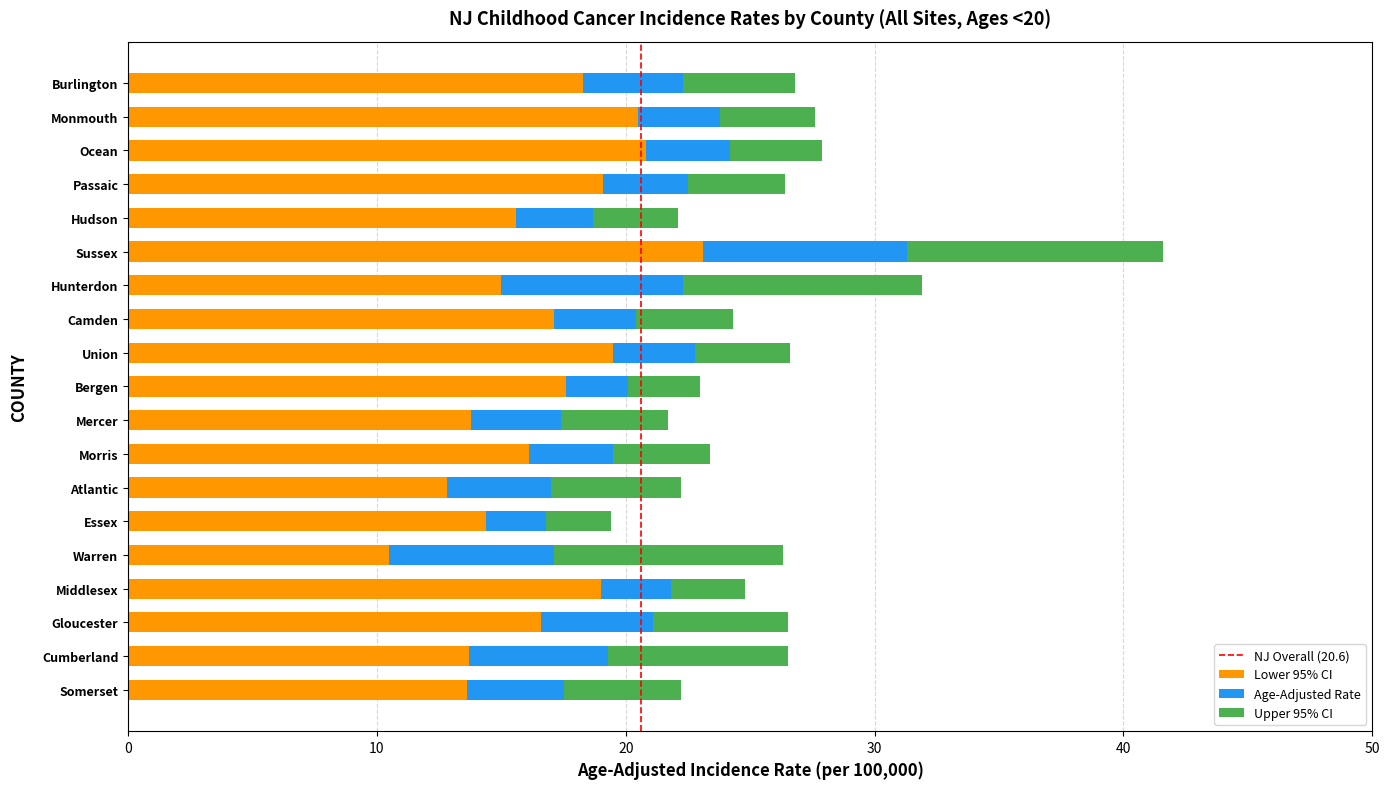

At which label does Lower 95% CI reach its peak?

Sussex